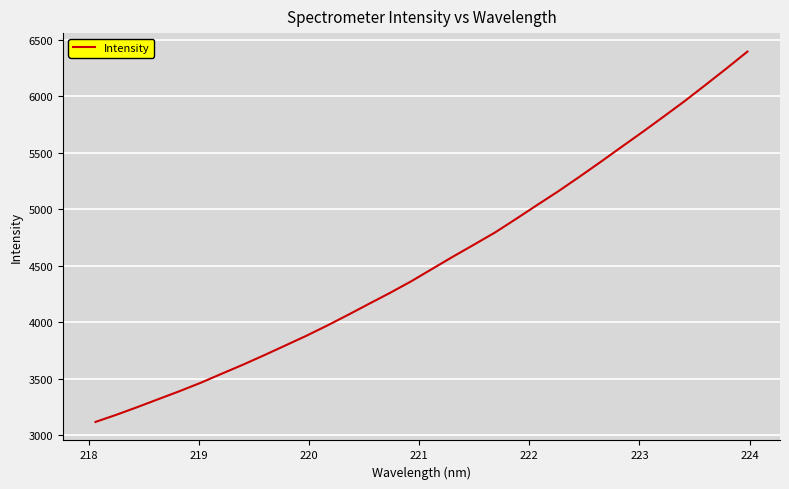

What is the greatest value displayed?

6393.0